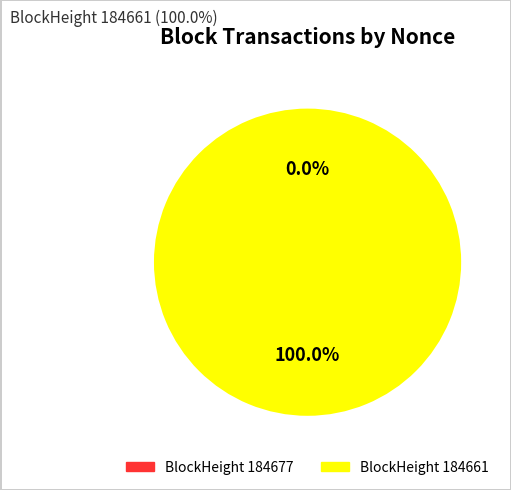

Is there any slice that represents more than half of the pie?

Yes